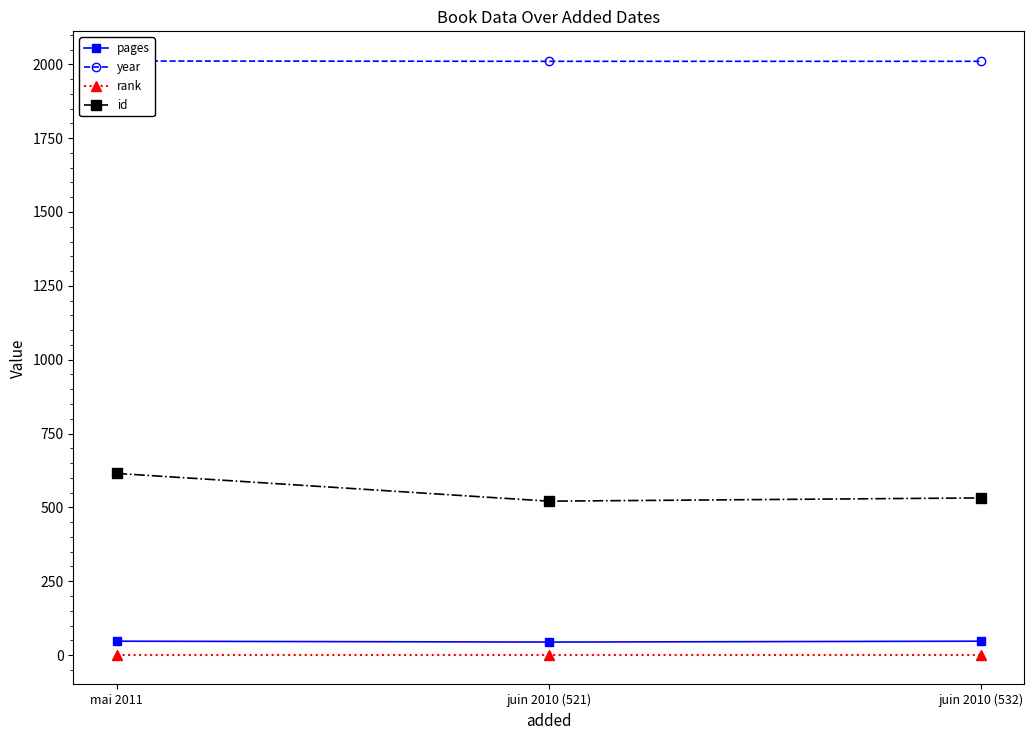

What is the spread (max minus min) of values at juin 2010 (532)?

2009